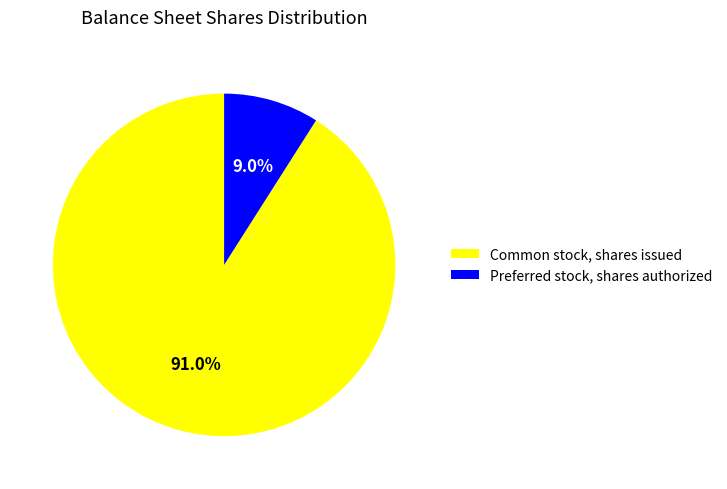

Rank the categories by value from lowest to highest.

Preferred stock, shares authorized, Common stock, shares issued